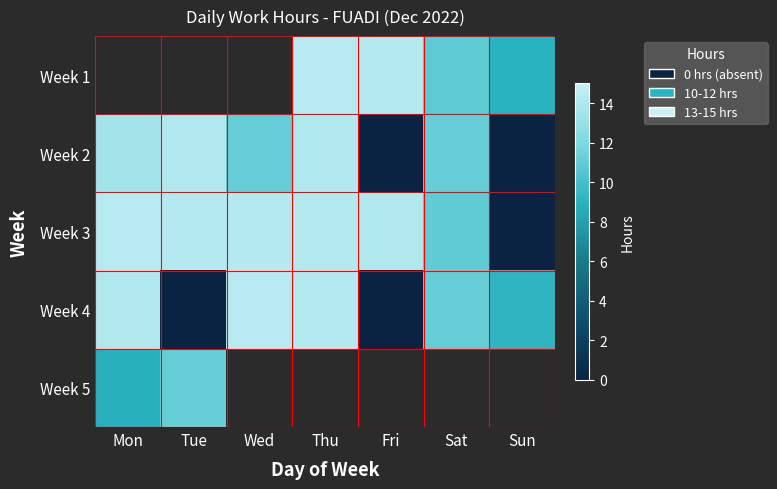

Which series has the largest total across all categories?

Week 3